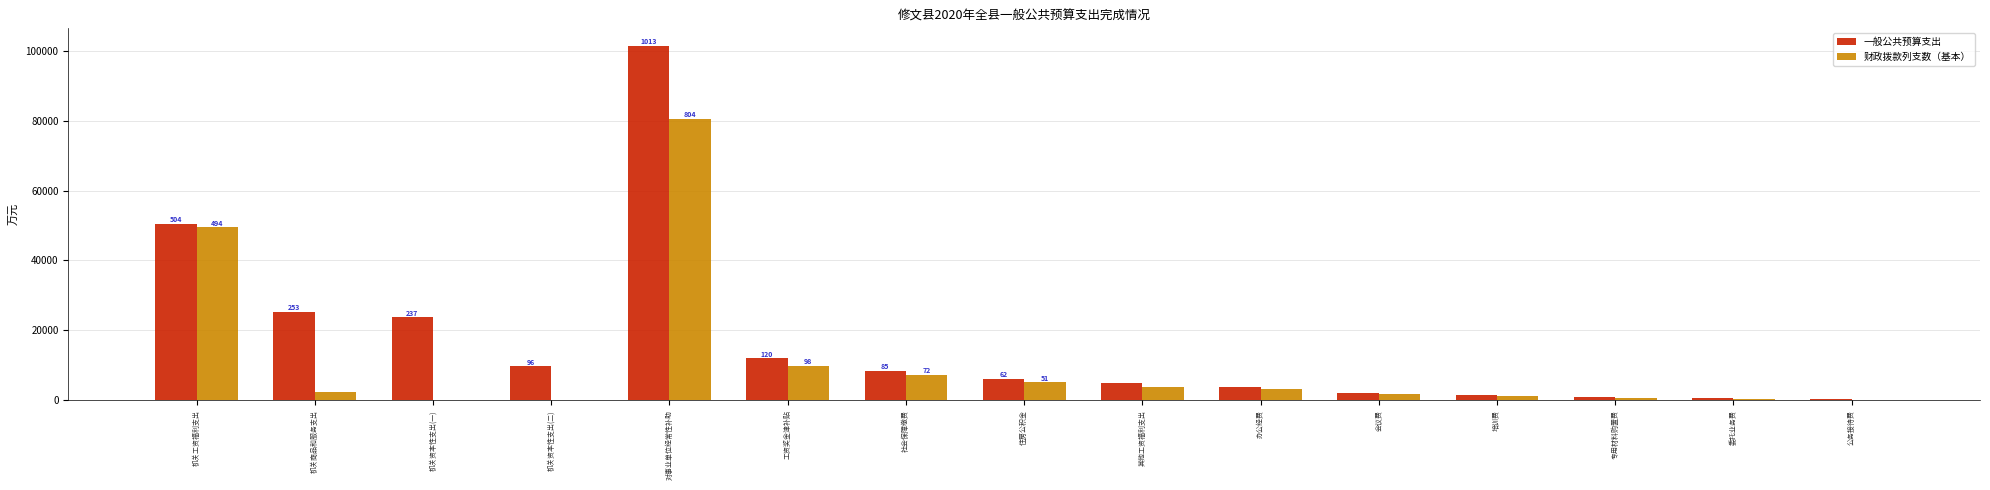

What are all the series names shown in the legend?

一般公共预算支出, 财政拨款列支数（基本）